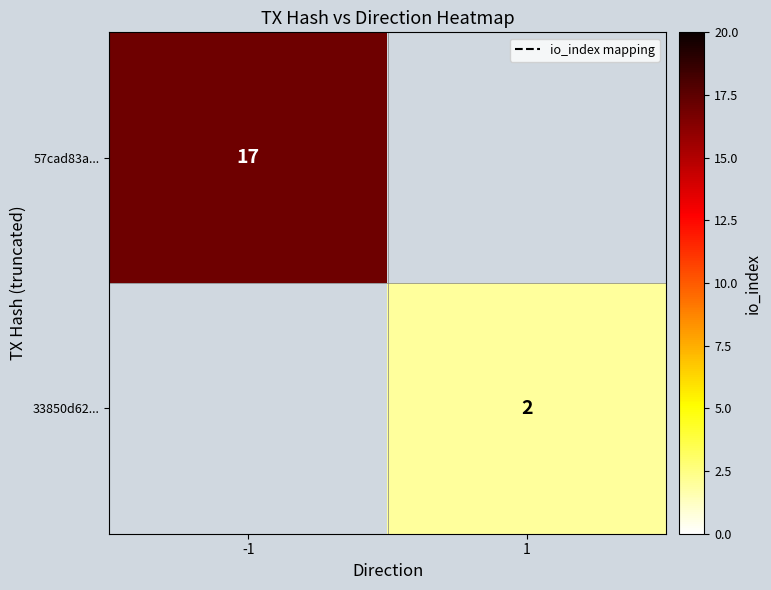

Rank the series by their average value, from highest to lowest.

57cad83a..., 33850d62...